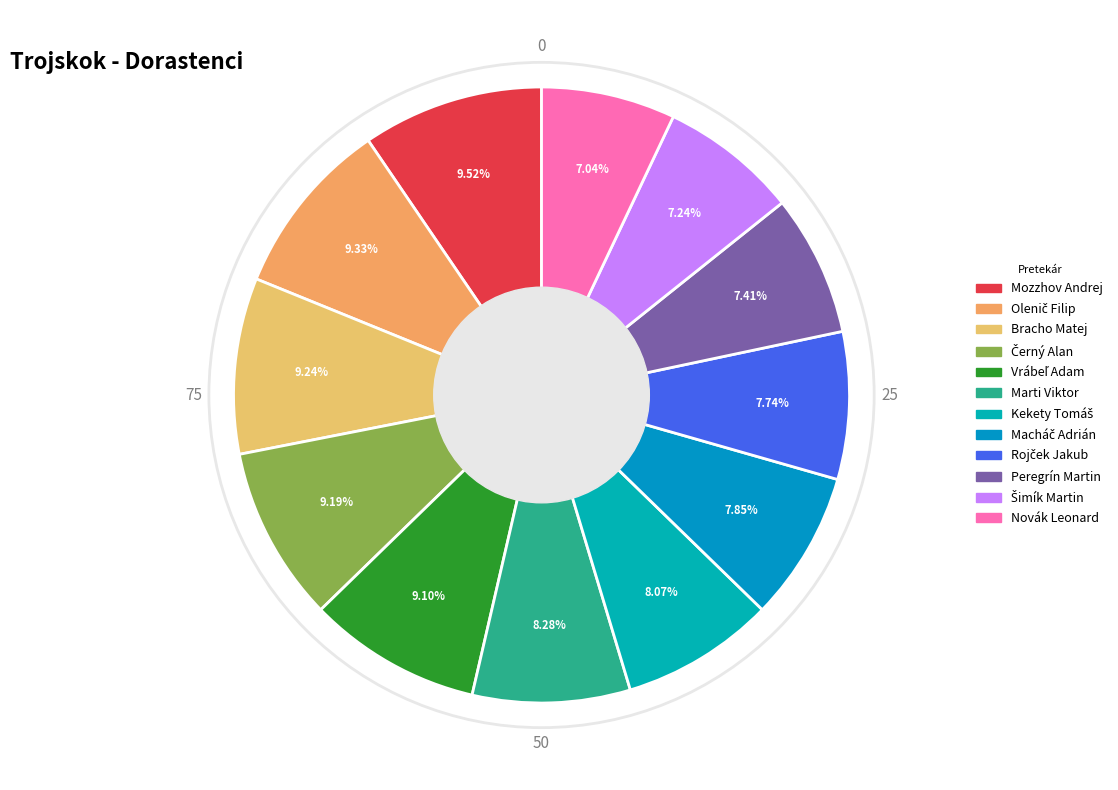

Does any single category account for the majority?

No